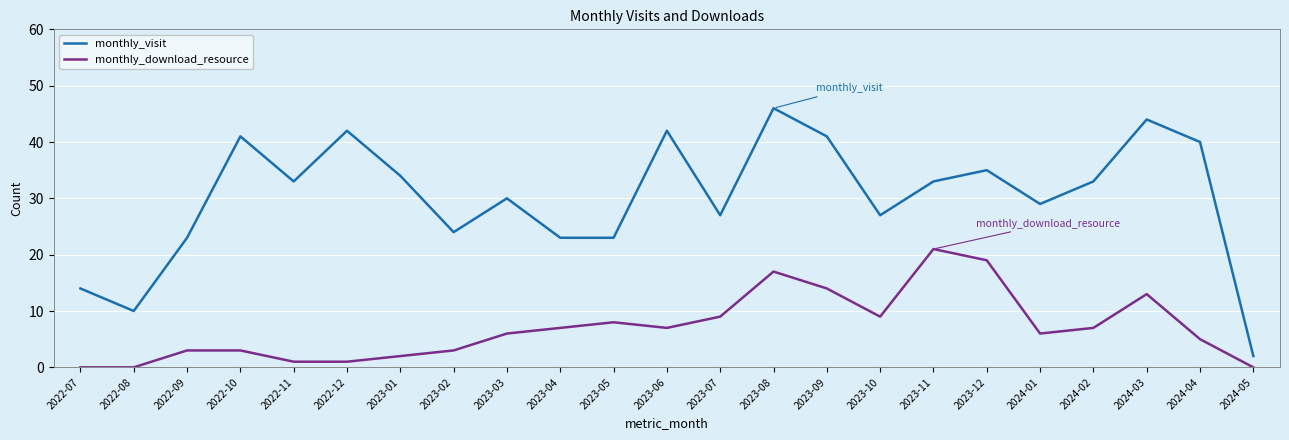

True or false: monthly_download_resource has a value of 1 at 2023-02.

False